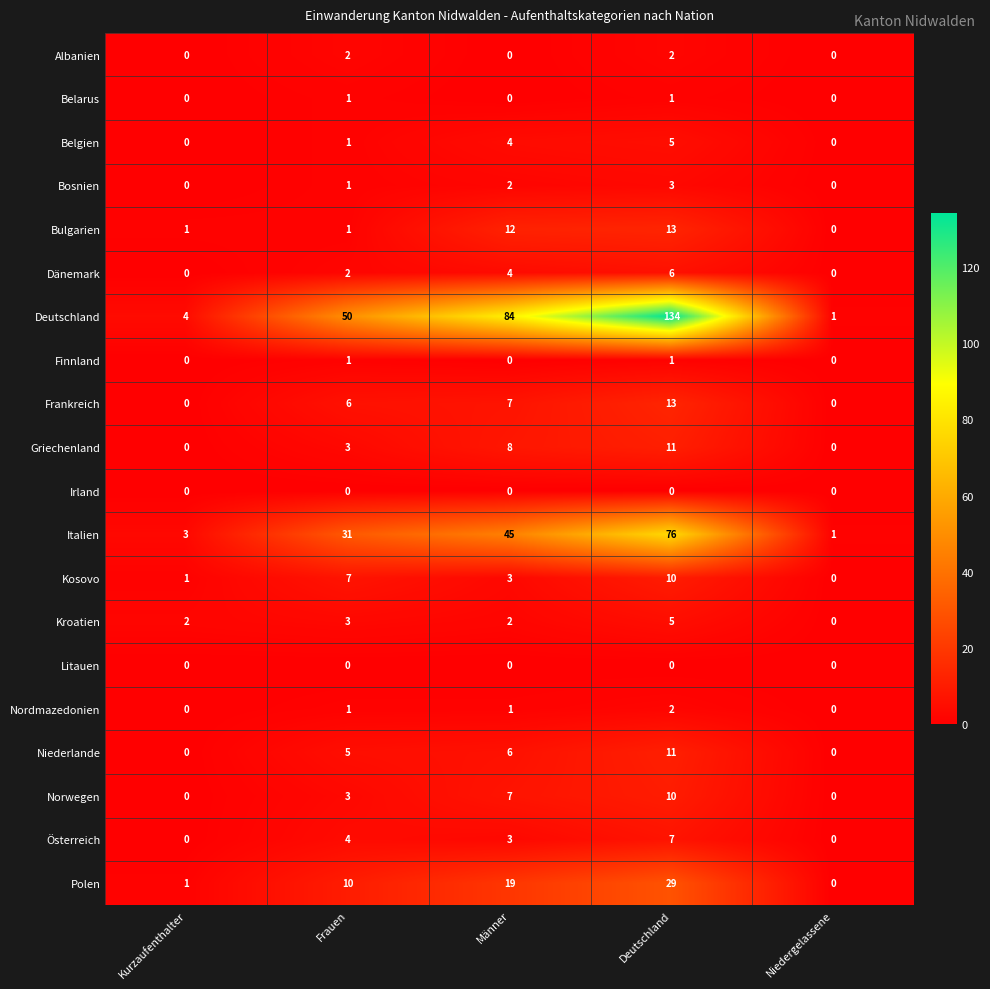

Which series has the largest total across all categories?

Deutschland